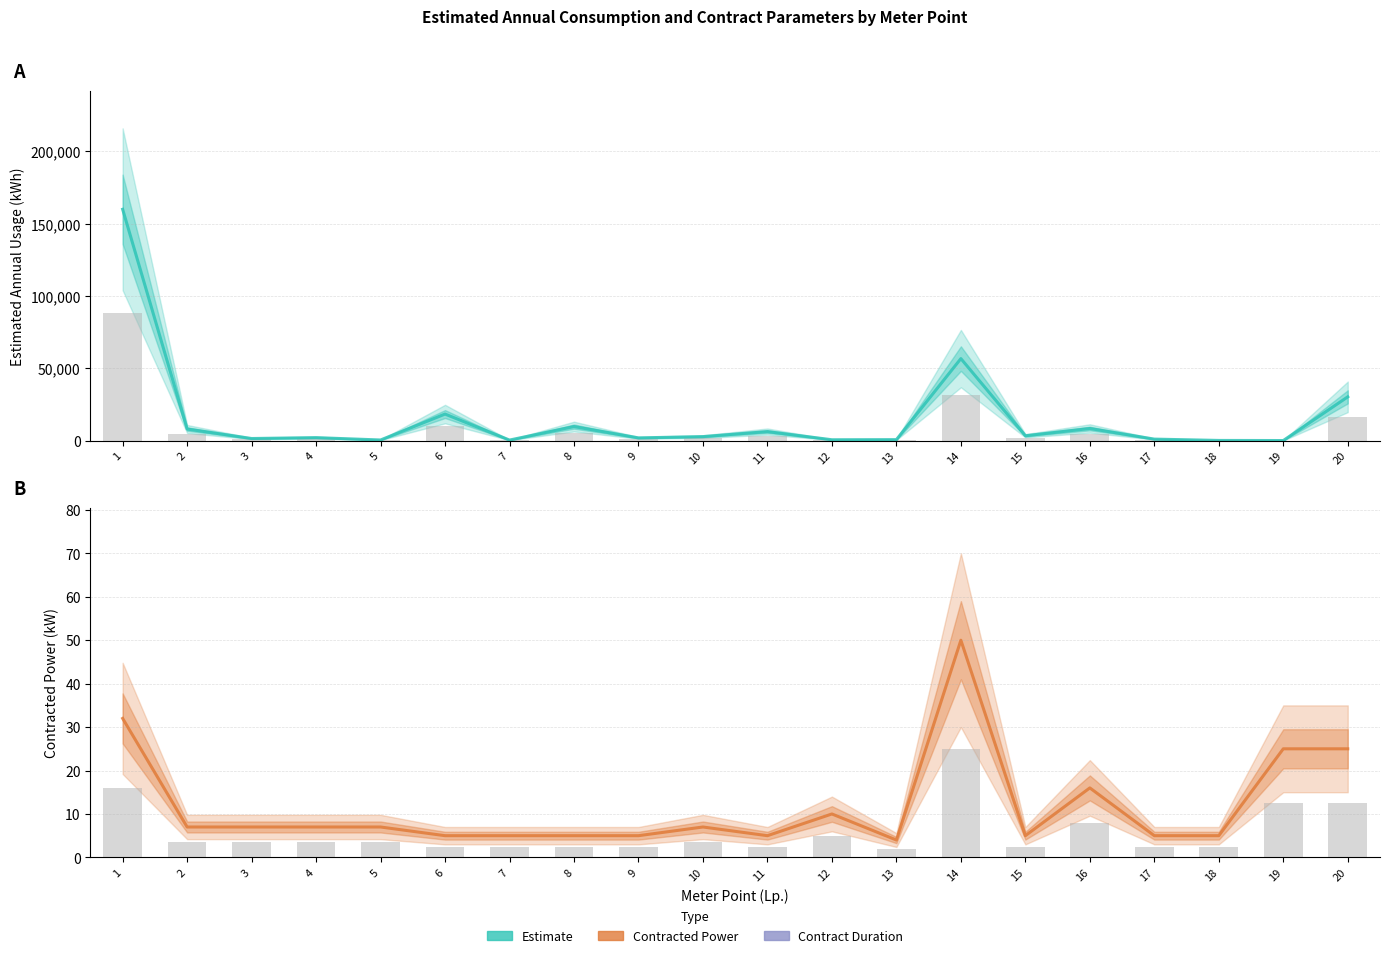

Which category has the highest value across all series?

1